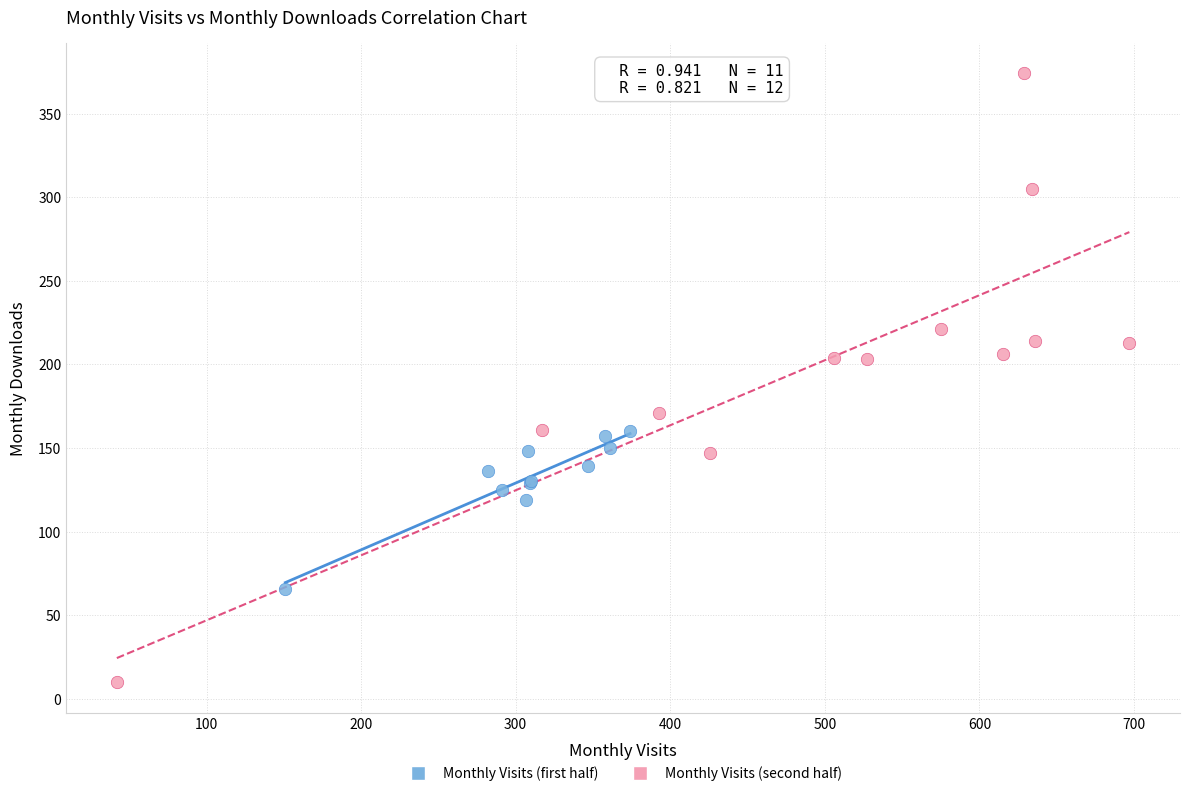

Which series has the largest Y range (max minus min)?

Monthly Visits (second half)